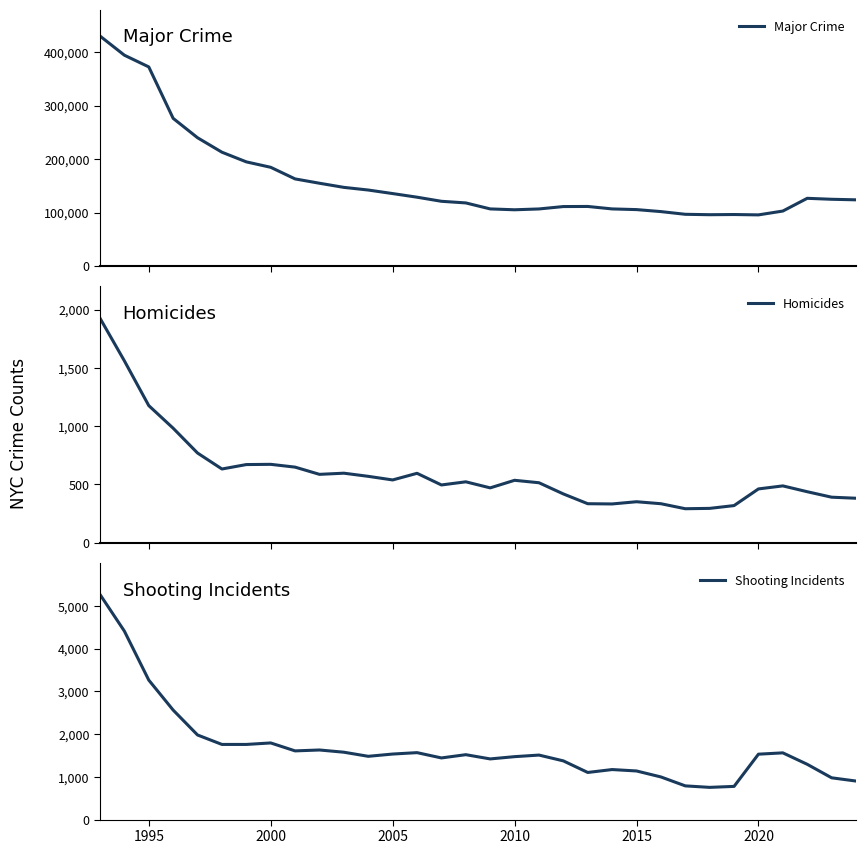

What is the lowest value of the Major Crime series?

95552